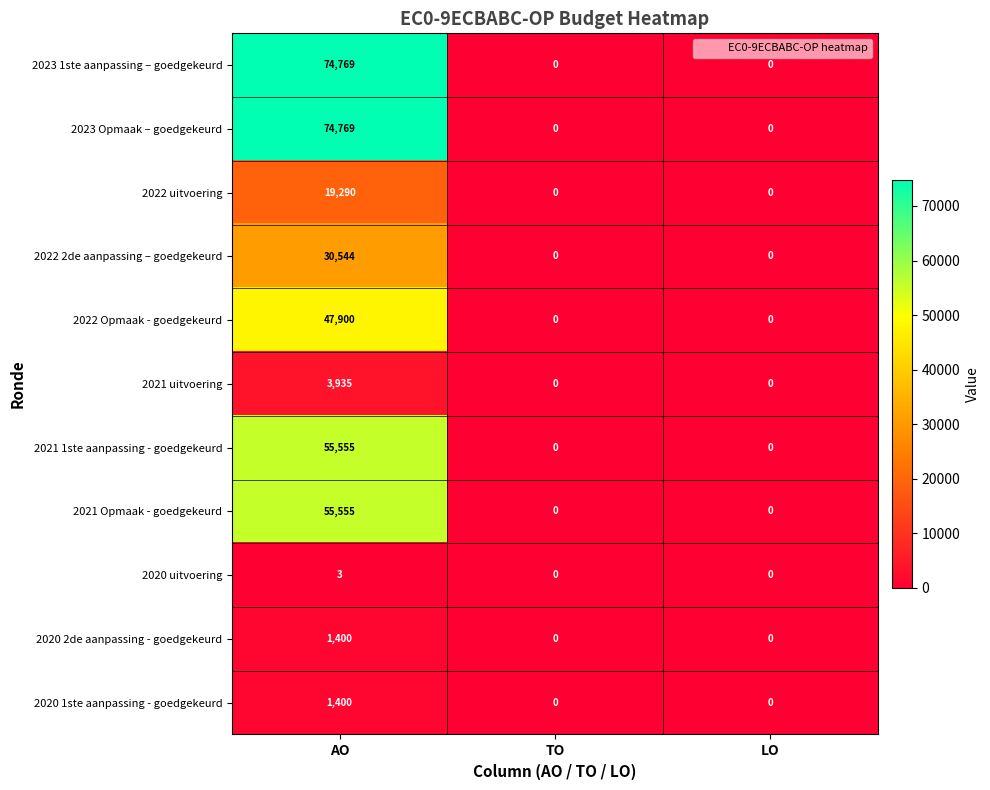

What is the difference between the maximum and minimum values in the 2022 uitvoering series?

19290